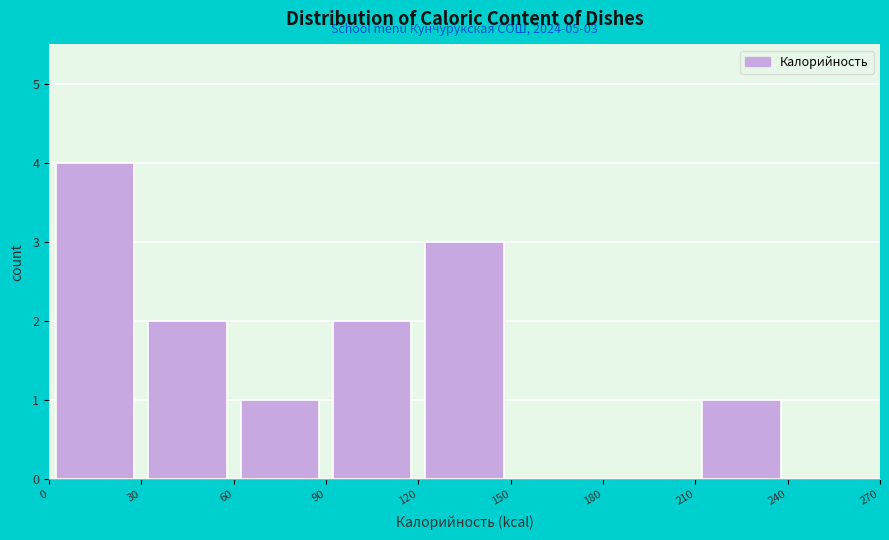

Which range on the x-axis has the tallest bar?

0 to 30